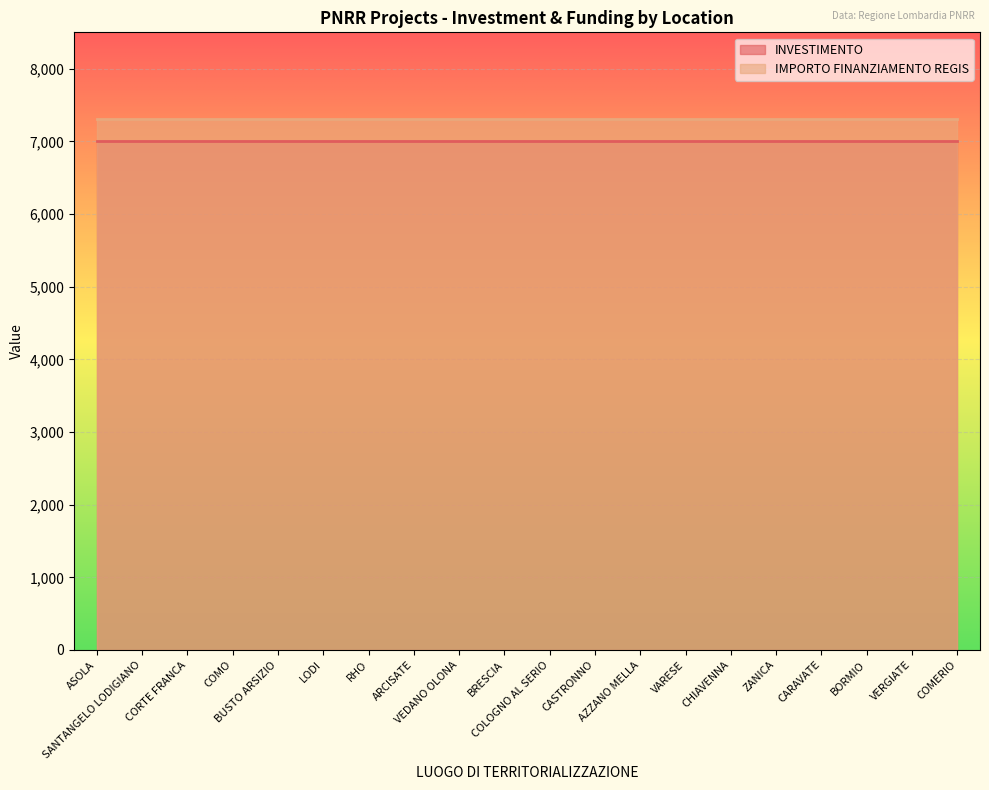

What are all the series names shown in the legend?

INVESTIMENTO, IMPORTO FINANZIAMENTO REGIS